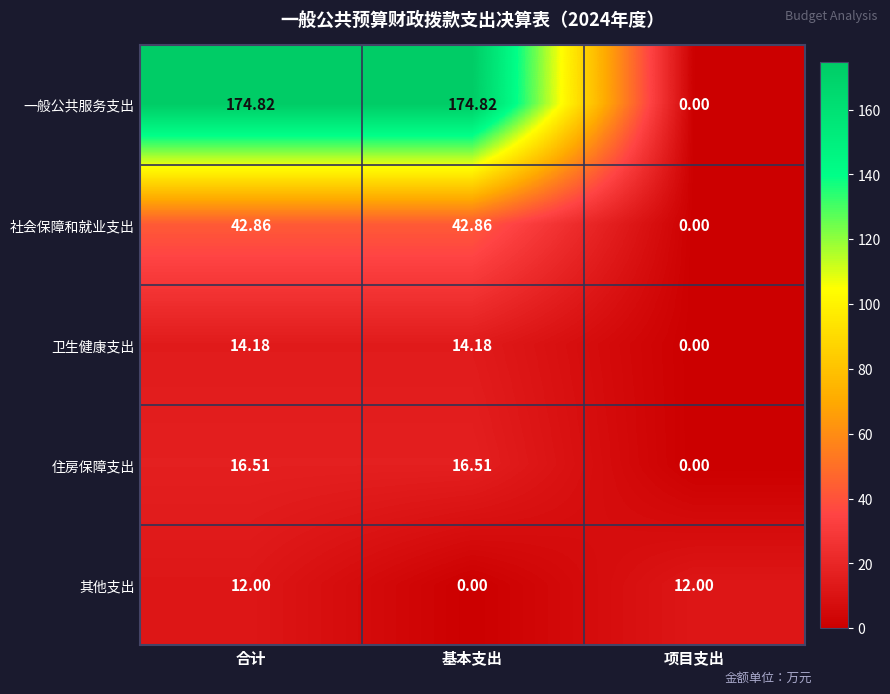

At which category is the sum across all series the highest?

合计